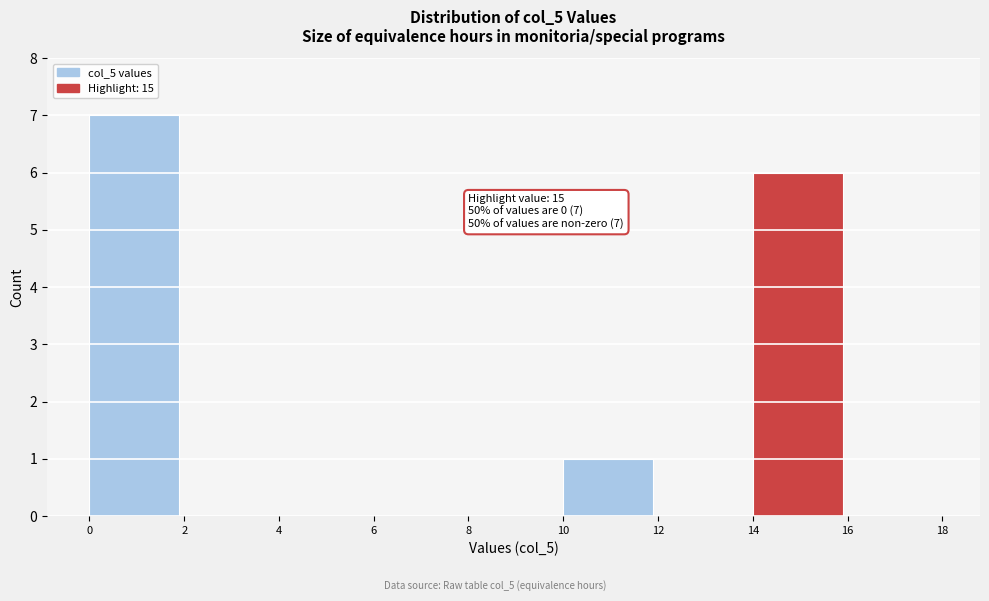

Which range on the x-axis has the tallest bar?

0 to 2